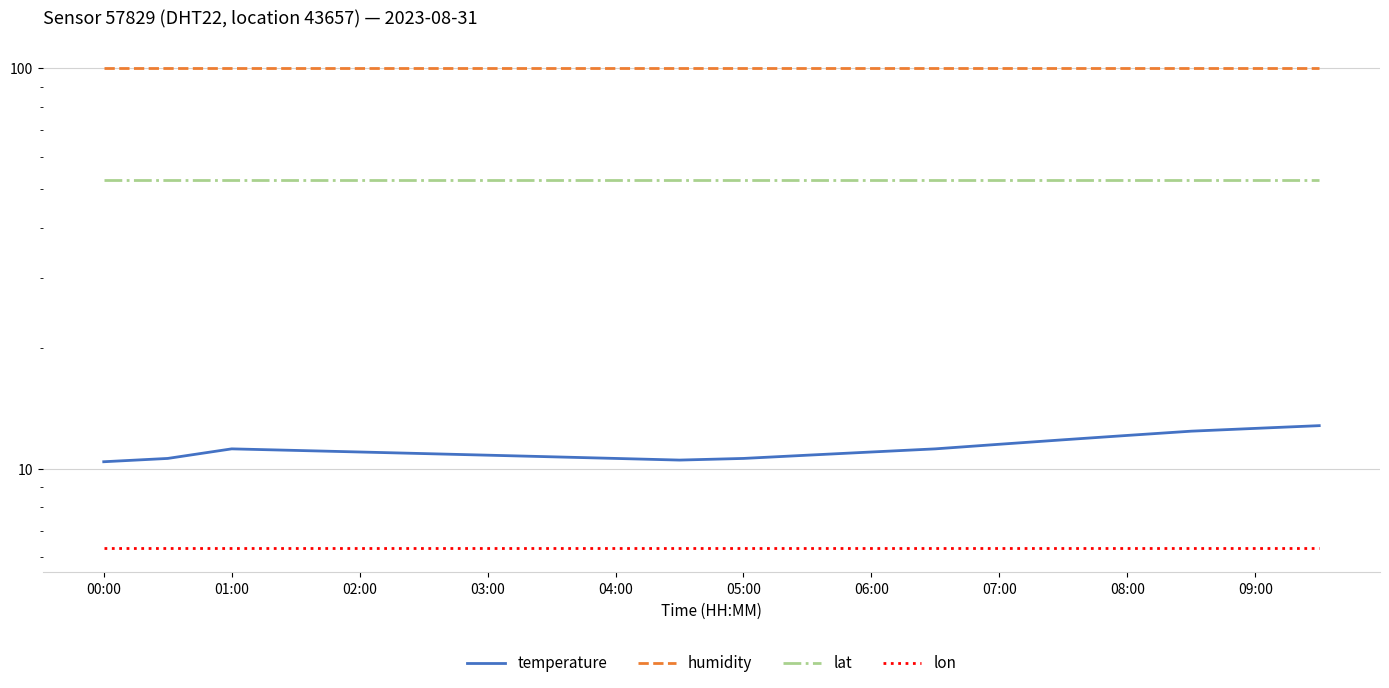

True or false: lon and lat cross at least once.

False